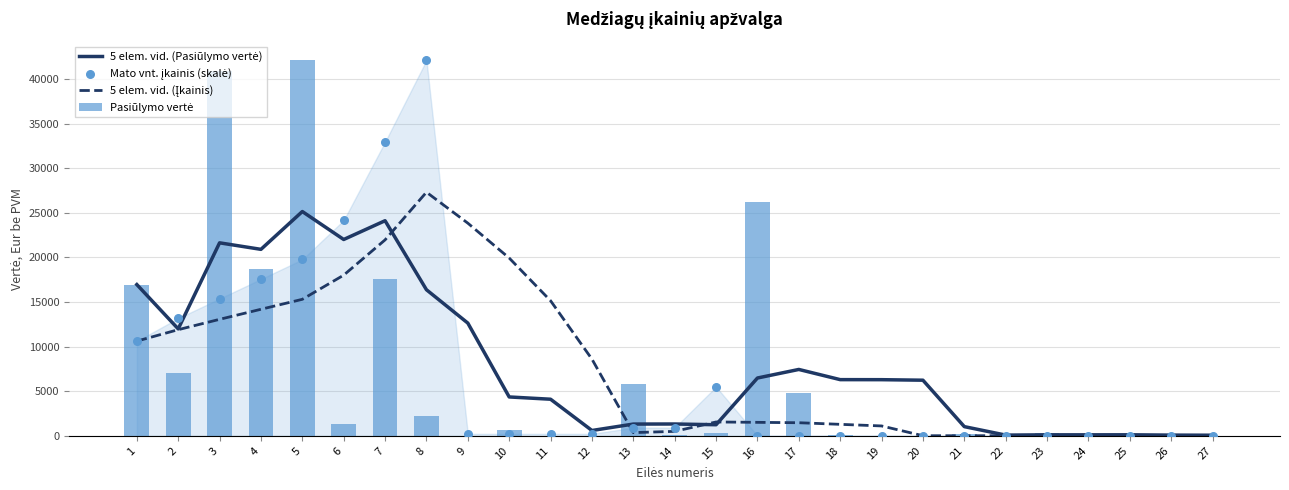

Is the value of Mato vnt. įkainis (skalė) at 15 greater than the value of 5 elem. vid. (Įkainis) at 15?

Yes